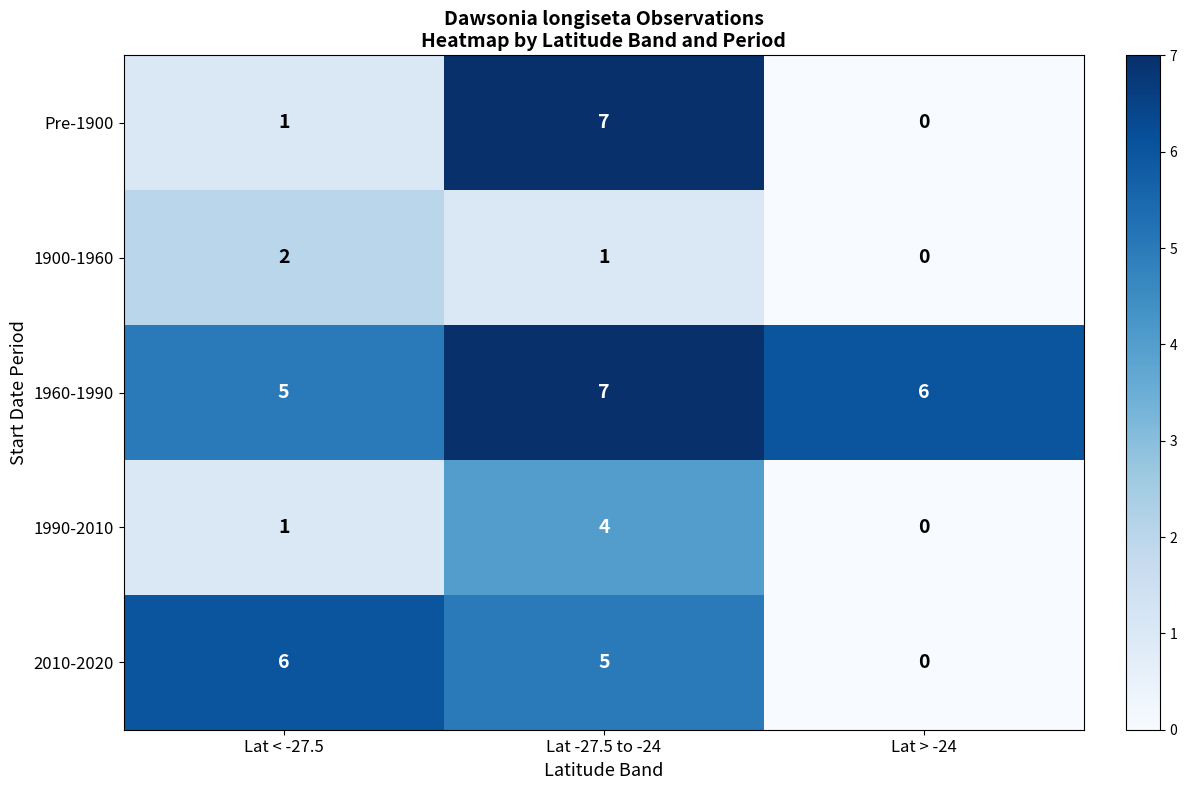

Reading left to right, list all the values displayed in this chart.

Pre-1900: Lat < -27.5=1	Lat -27.5 to -24=7	Lat > -24=0
1900-1960: Lat < -27.5=2	Lat -27.5 to -24=1	Lat > -24=0
1960-1990: Lat < -27.5=5	Lat -27.5 to -24=7	Lat > -24=6
1990-2010: Lat < -27.5=1	Lat -27.5 to -24=4	Lat > -24=0
2010-2020: Lat < -27.5=6	Lat -27.5 to -24=5	Lat > -24=0